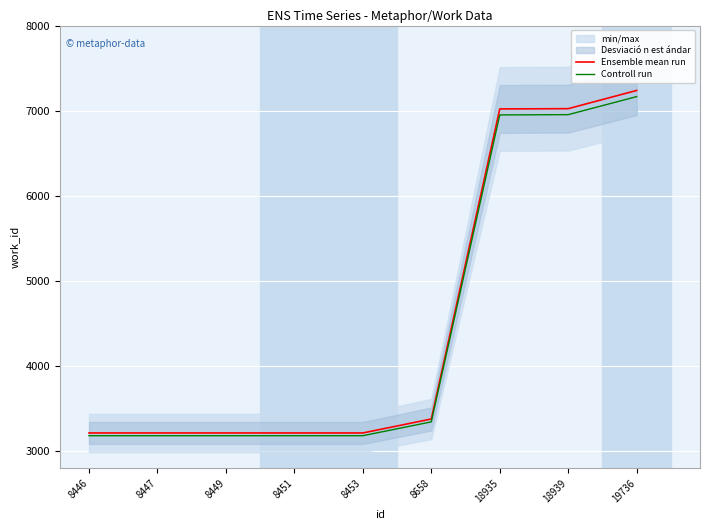

Is it true that Controll run equals 9650.7 at 18939?

False